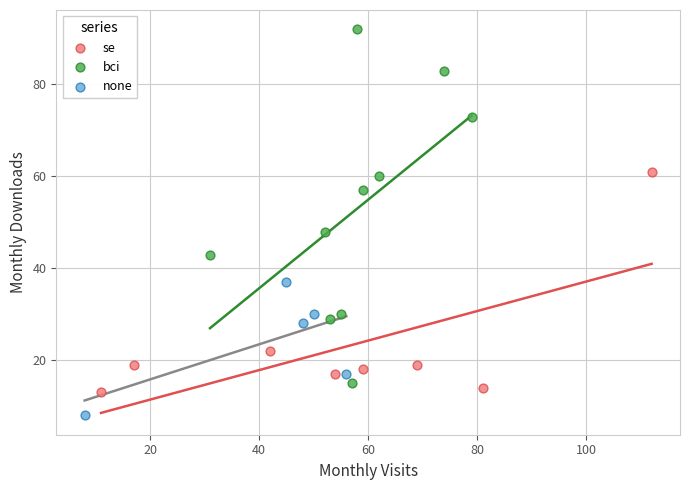

Which series reaches the minimum Y coordinate?

none